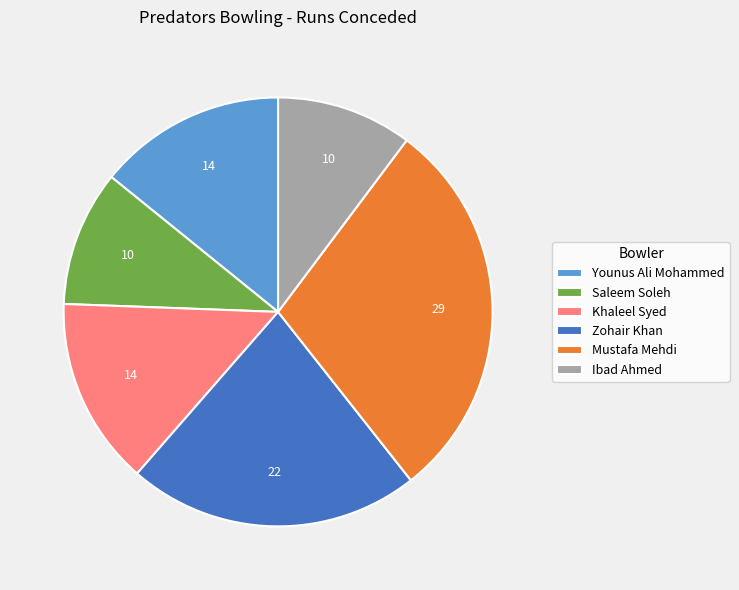

Does Zohair Khan account for over 50% of the chart?

No